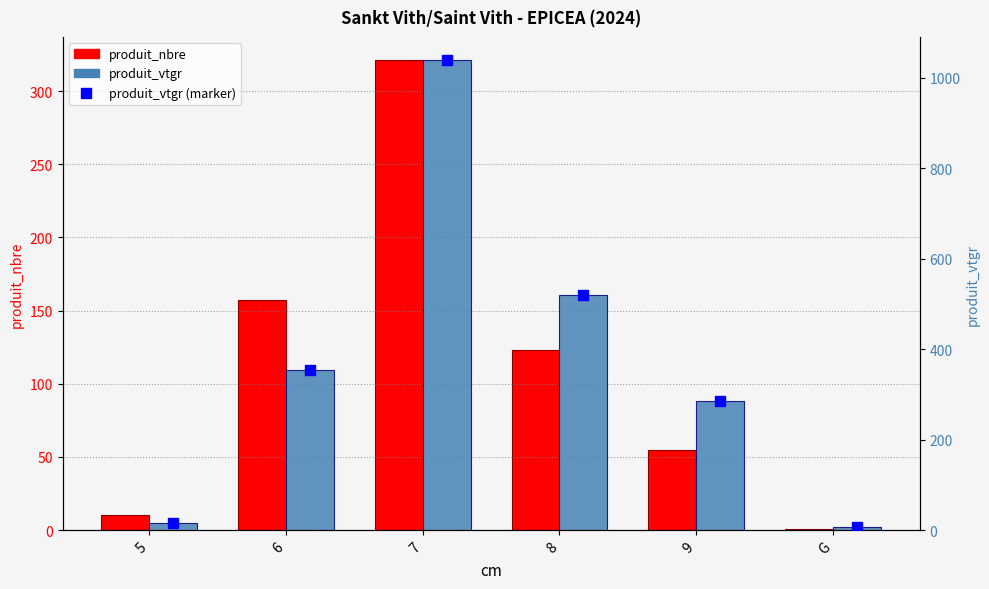

What is the average value of the produit_nbre series?

111.2